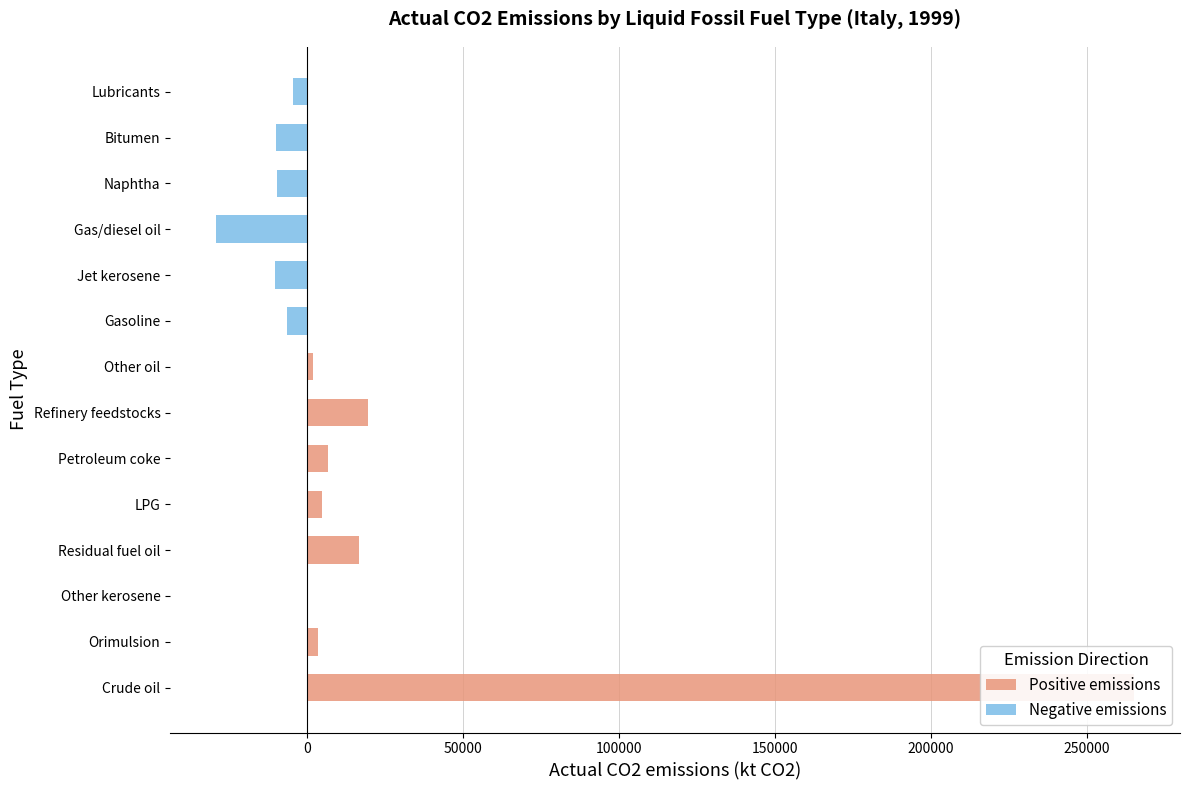

Rank the categories by value from highest to lowest.

Crude oil, Refinery feedstocks, Residual fuel oil, Petroleum coke, LPG, Orimulsion, Other oil, Other kerosene, Lubricants, Gasoline, Naphtha, Bitumen, Jet kerosene, Gas/diesel oil